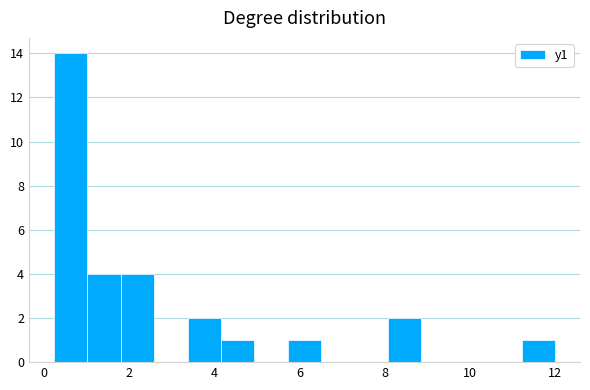

Around what value on the x-axis is the tallest bar? Give the approximate position of its centre, as read against the axis.

0.6